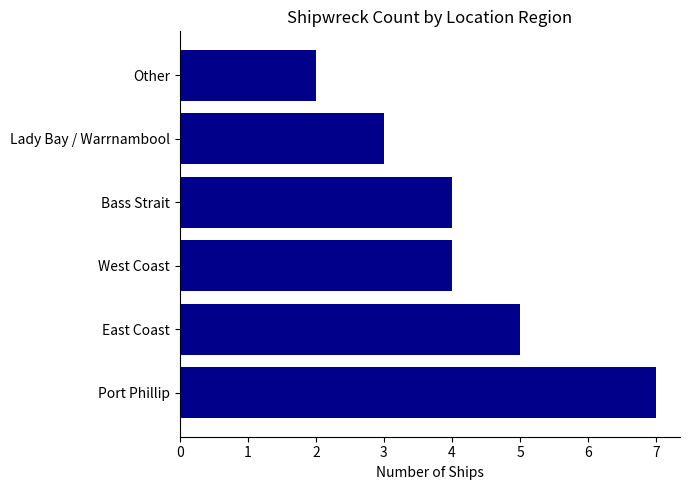

How many bars are there in total?

6